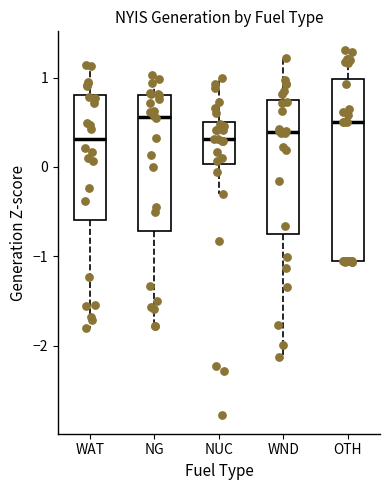

Which box is the tallest, from its lower edge to its upper edge?

OTH